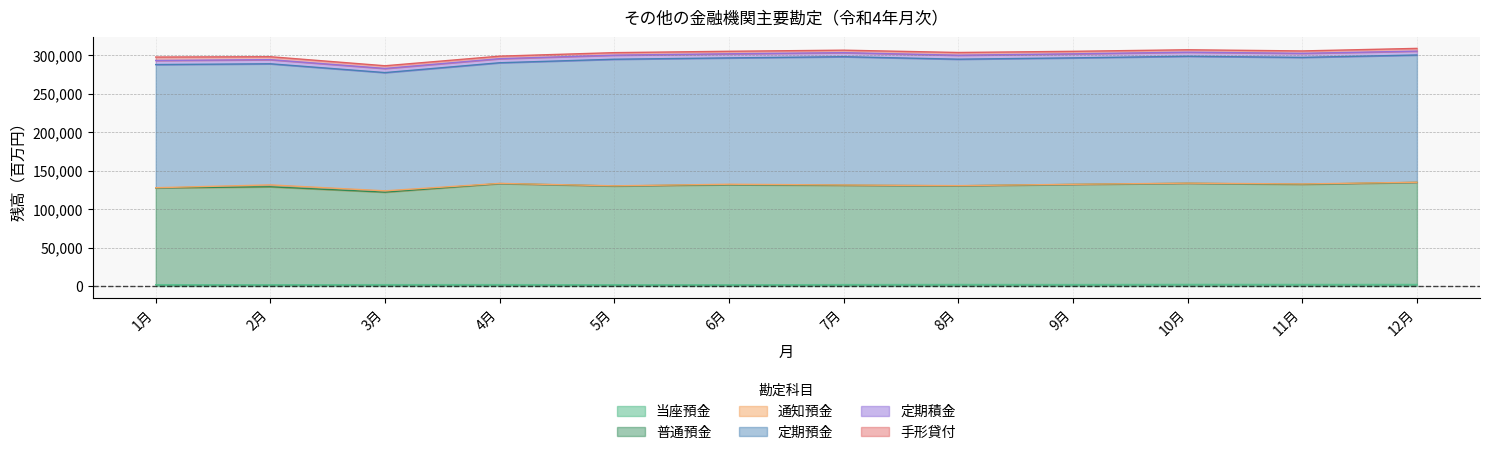

Where is the first local maximum for 普通預金?

2月